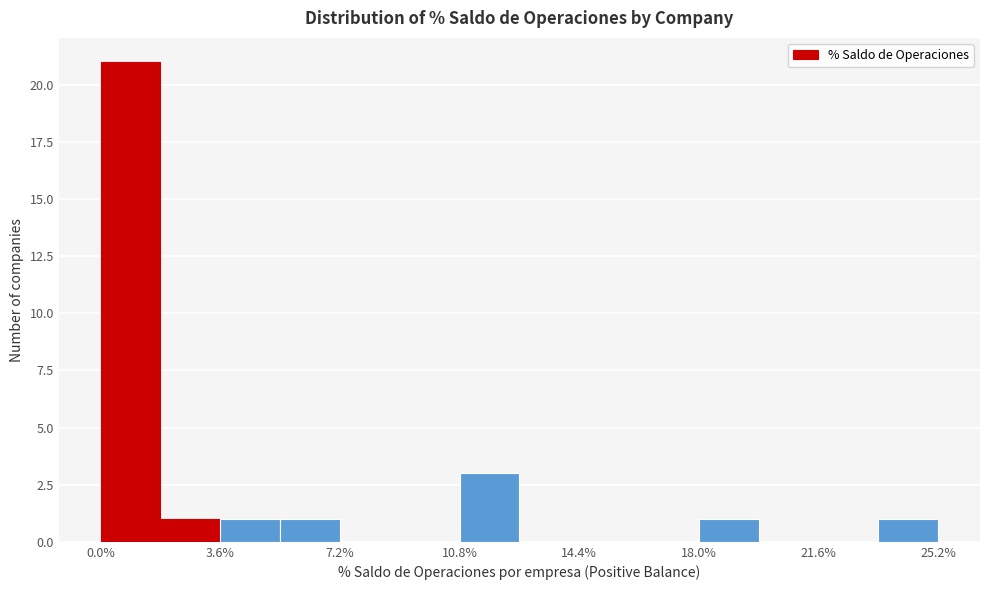

Around what value on the x-axis is the tallest bar? Give the approximate position of its centre, as read against the axis.

1.0